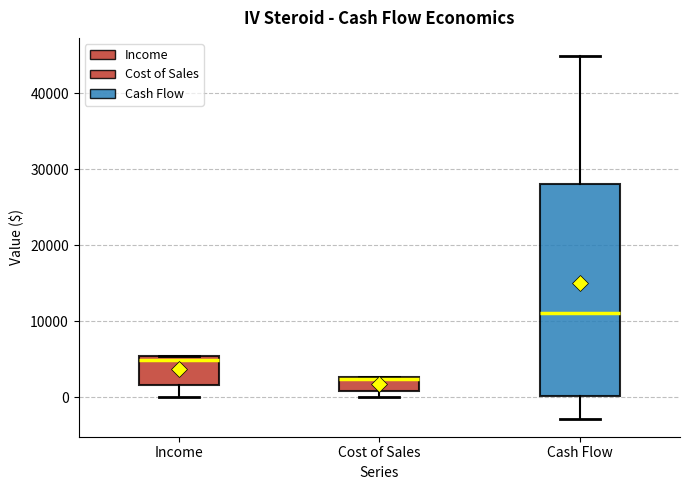

Comparing the boxes themselves (not the whiskers), which one is the tallest?

Cash Flow